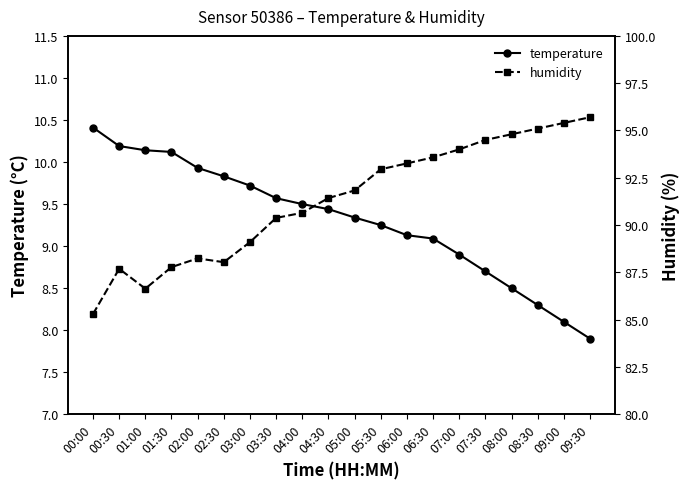

The temperature series shows 9.1 at 06:00. True or false?

True